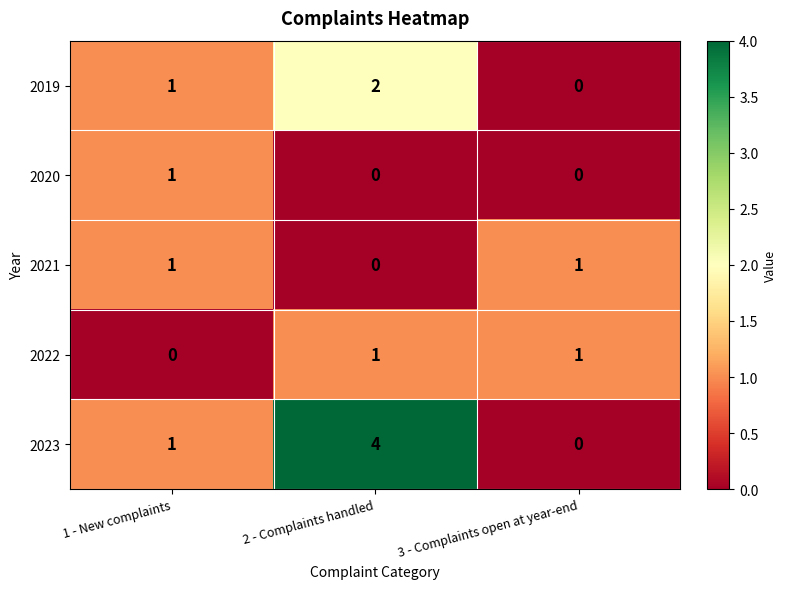

Reading right to left, what are all the values shown in this chart?

2019: 3 - Complaints open at year-end=0	2 - Complaints handled=2	1 - New complaints=1
2020: 3 - Complaints open at year-end=0	2 - Complaints handled=0	1 - New complaints=1
2021: 3 - Complaints open at year-end=1	2 - Complaints handled=0	1 - New complaints=1
2022: 3 - Complaints open at year-end=1	2 - Complaints handled=1	1 - New complaints=0
2023: 3 - Complaints open at year-end=0	2 - Complaints handled=4	1 - New complaints=1